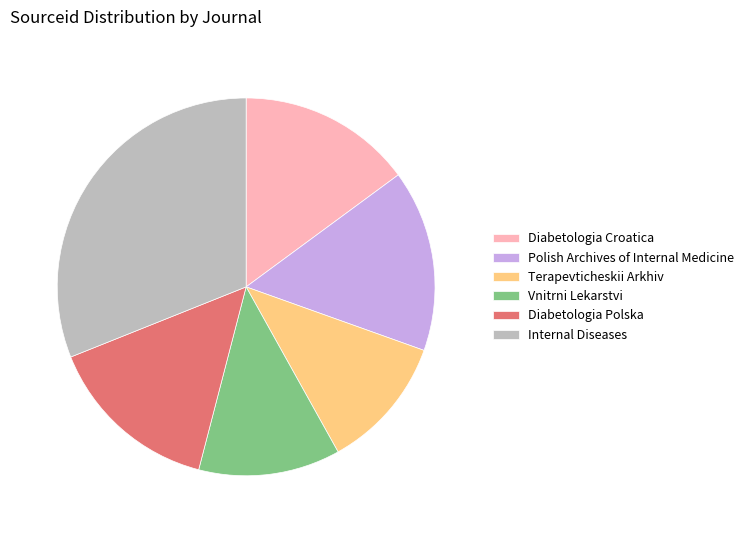

What is the smallest slice in the pie chart?

Terapevticheskii Arkhiv